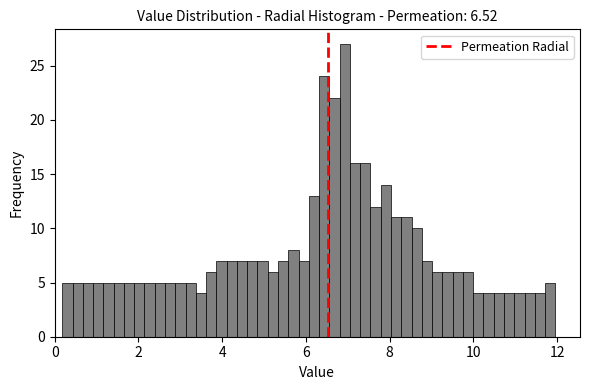

Around what value on the x-axis is the tallest bar? Give the approximate position of its centre, as read against the axis.

7.0